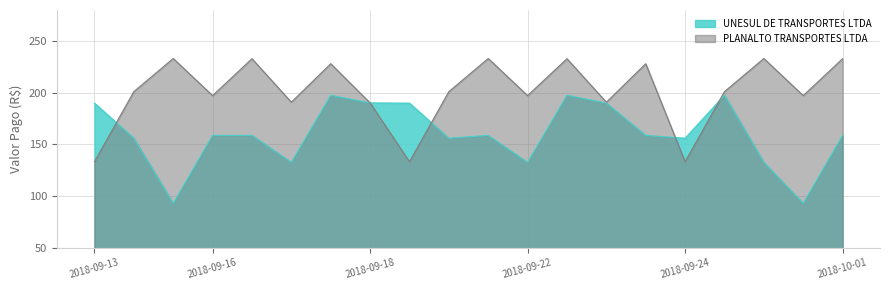

The UNESUL DE TRANSPORTES LTDA series shows 260.0 at 2018-09-18. True or false?

False